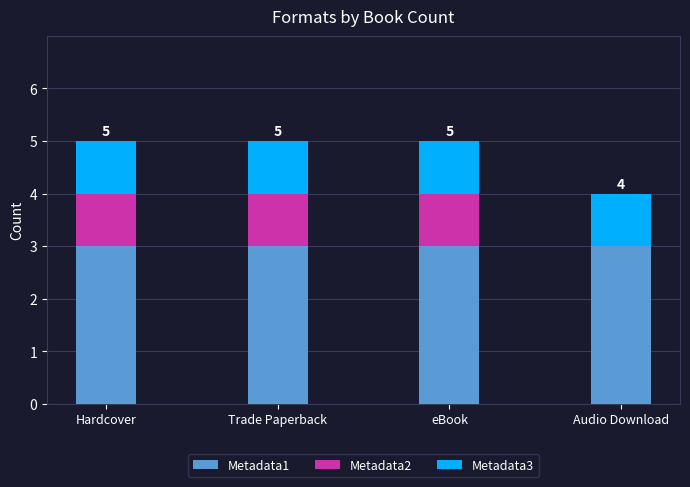

What is the total value across all series at Audio Download?

4